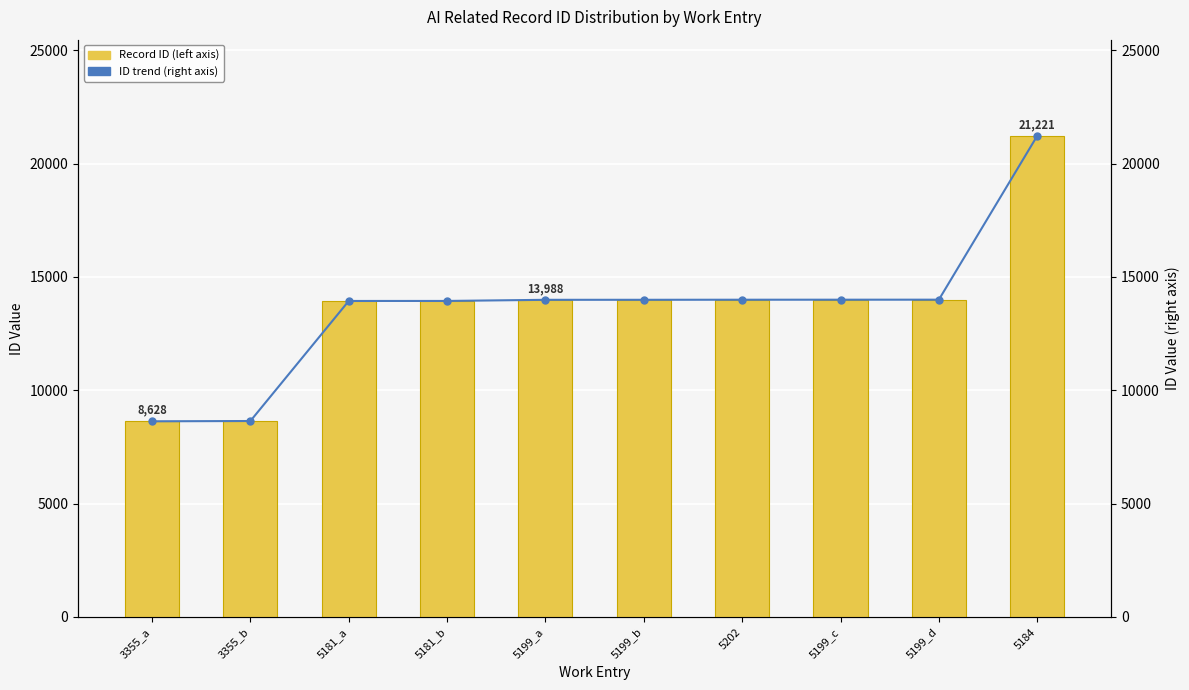

Between 5199_d and 5199_a, which is larger?

5199_d